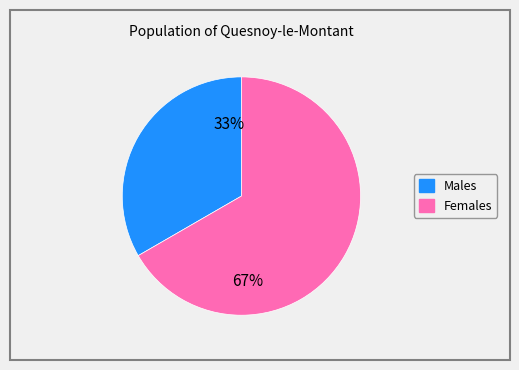

How many segments does this pie chart have?

2